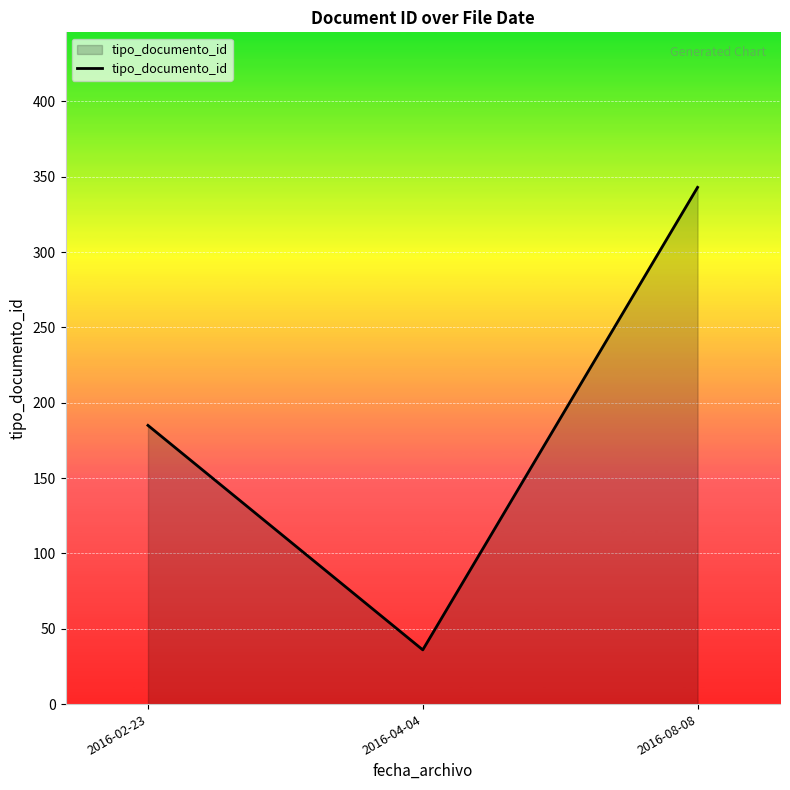

The value at 2016-08-08 is 343. True or false?

True